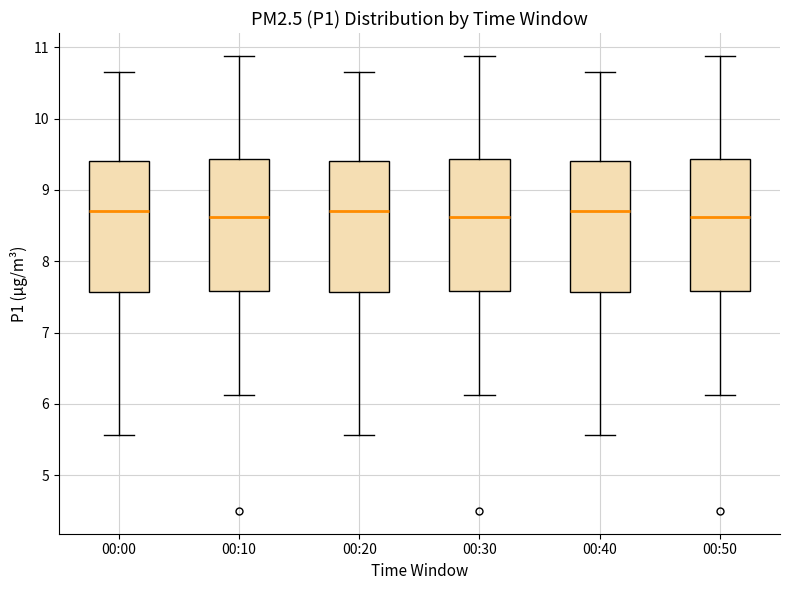

Reading left to right, read every box against the y-axis: the position of its median line, the range the box covers, and the ends of its whiskers. The values are not printed on the chart, so give them approximately, as read against the axis.

00:00: median 8.7, box 7.6 to 9.4, whiskers 5.6 to 10.7
00:10: median 8.6, box 7.6 to 9.4, whiskers 6.1 to 10.9
00:20: median 8.7, box 7.6 to 9.4, whiskers 5.6 to 10.7
00:30: median 8.6, box 7.6 to 9.4, whiskers 6.1 to 10.9
00:40: median 8.7, box 7.6 to 9.4, whiskers 5.6 to 10.7
00:50: median 8.6, box 7.6 to 9.4, whiskers 6.1 to 10.9